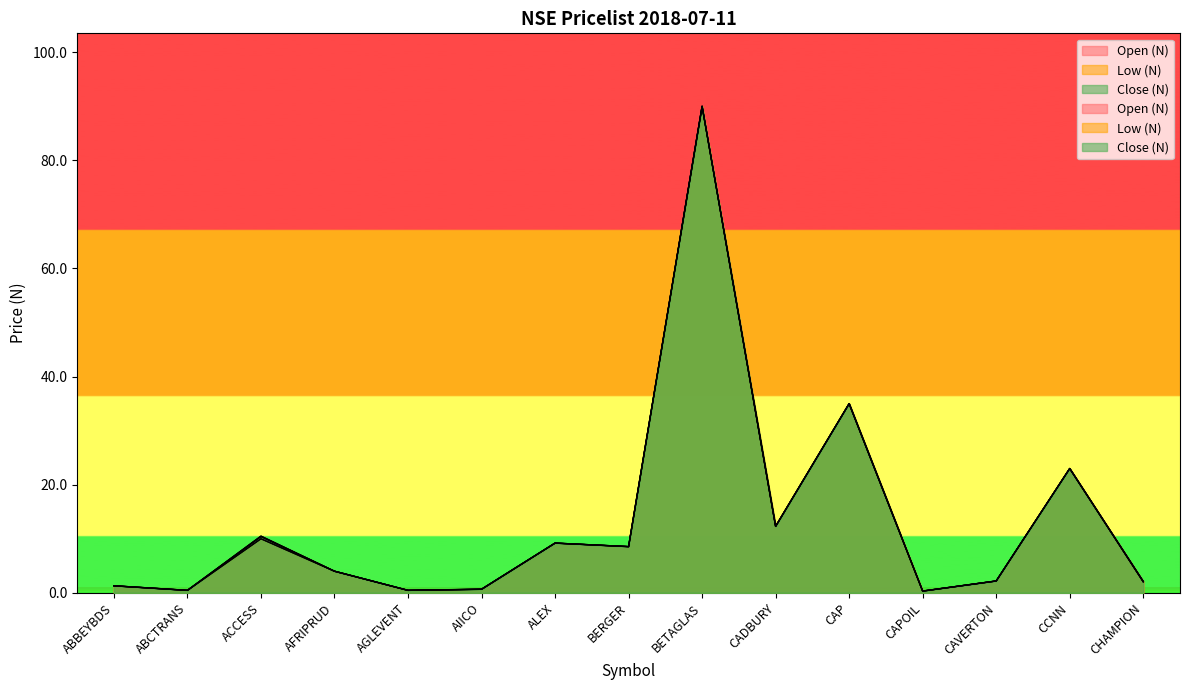

Rank the series at CAVERTON from highest to lowest value.

Open (N), Low (N), Close (N)